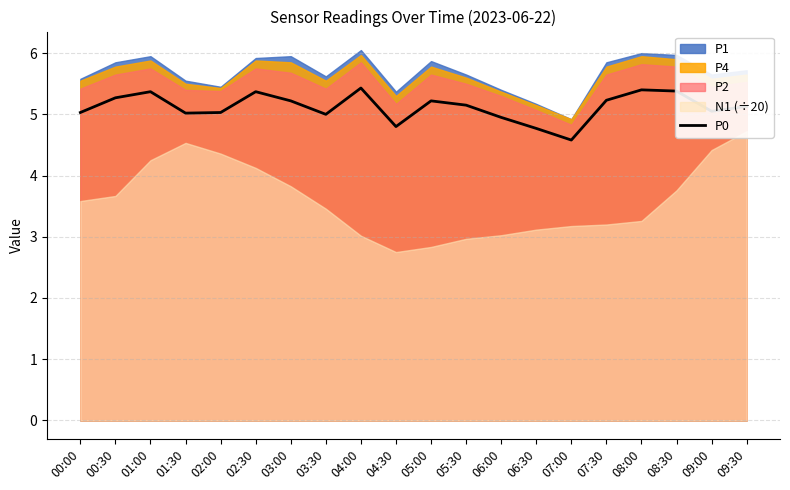

What is the difference between the maximum and minimum values?

0.8